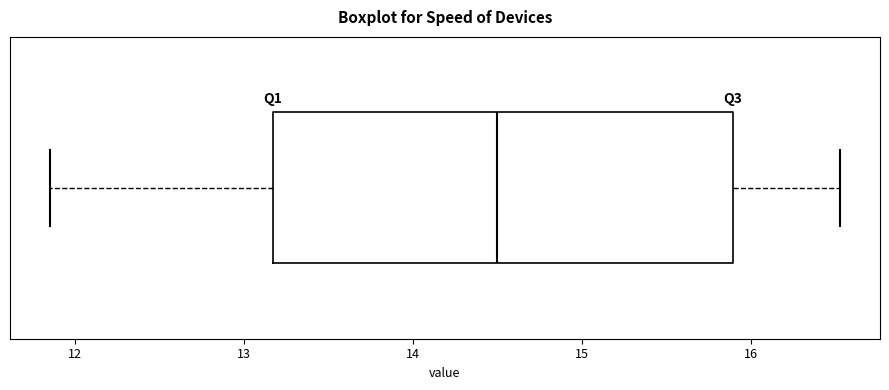

Where does the left whisker of the box end on the x-axis? The values are not printed on the chart, so give them approximately, as read against the axis.

11.9